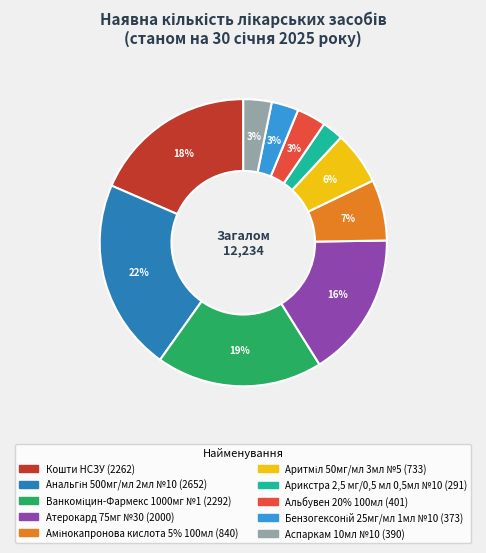

Is it true that Арикстра 2,5 мг/0,5 мл 0,5мл №10 is 8% of the pie?

False